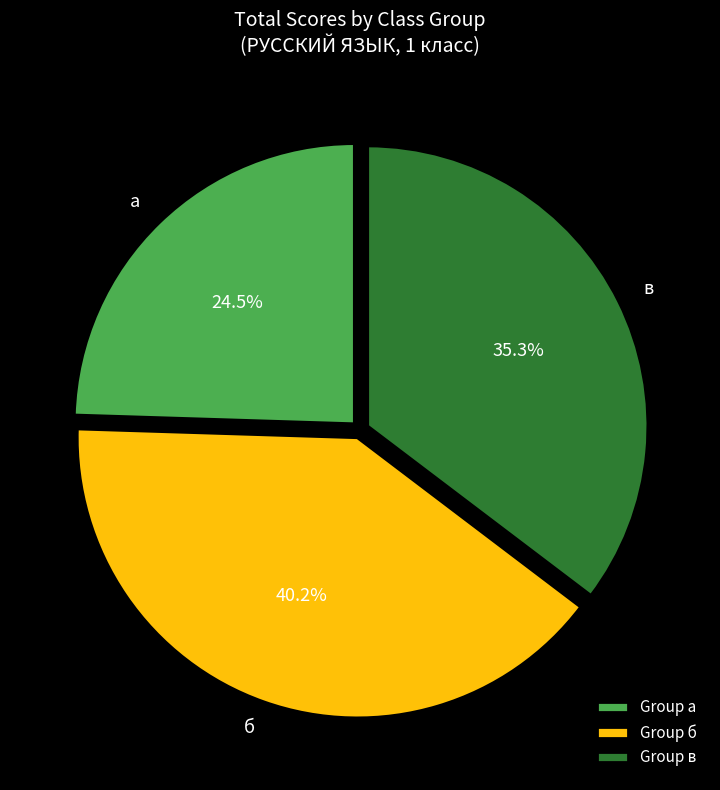

Is а the majority of the pie?

No